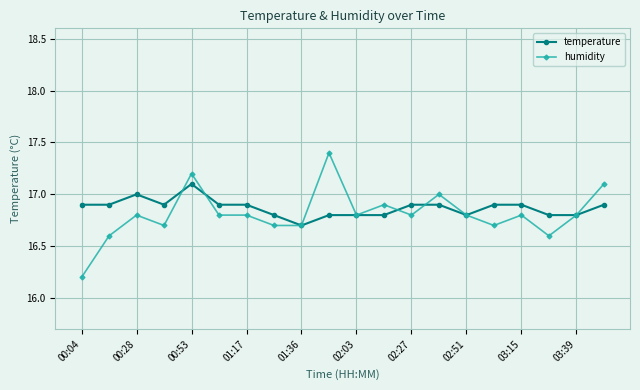

What is the difference between the maximum and minimum values in the humidity series?

1.2